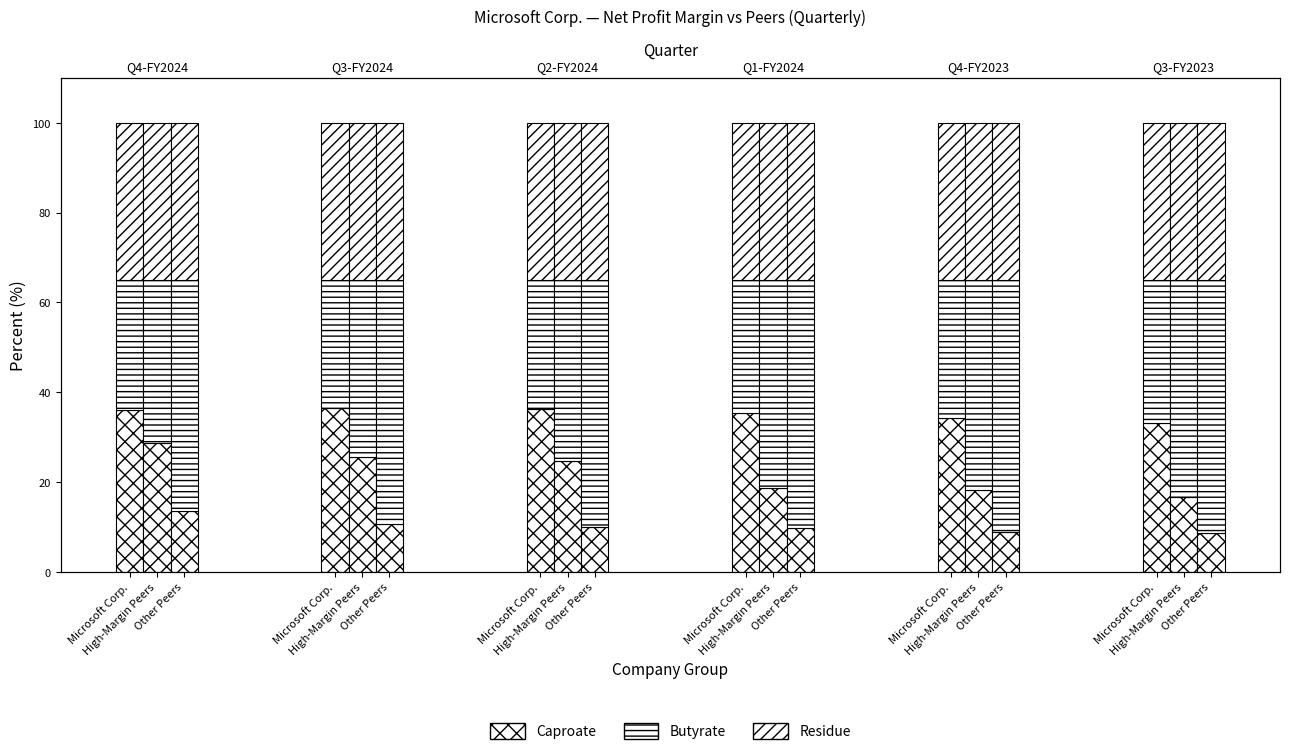

Reading right to left, list all the values displayed in this chart.

Caproate: Other Peers=8.6	High-Margin Peers=16.7	Microsoft Corp.=33.2	Other Peers=8.8	High-Margin Peers=18.1	Microsoft Corp.=34.2	Other Peers=9.8	High-Margin Peers=18.6	Microsoft Corp.=35.3	Other Peers=9.9	High-Margin Peers=24.6	Microsoft Corp.=36.3	Other Peers=10.7	High-Margin Peers=25.5	Microsoft Corp.=36.4	Other Peers=13.6	High-Margin Peers=28.7	Microsoft Corp.=36.0
Butyrate: Other Peers=56.4	High-Margin Peers=48.3	Microsoft Corp.=31.8	Other Peers=56.2	High-Margin Peers=46.9	Microsoft Corp.=30.9	Other Peers=55.2	High-Margin Peers=46.4	Microsoft Corp.=29.7	Other Peers=55.1	High-Margin Peers=40.4	Microsoft Corp.=28.7	Other Peers=54.3	High-Margin Peers=39.5	Microsoft Corp.=28.6	Other Peers=51.4	High-Margin Peers=36.3	Microsoft Corp.=29.0
Residue: Other Peers=35.0	High-Margin Peers=35.0	Microsoft Corp.=35.0	Other Peers=35.0	High-Margin Peers=35.0	Microsoft Corp.=35.0	Other Peers=35.0	High-Margin Peers=35.0	Microsoft Corp.=35.0	Other Peers=35.0	High-Margin Peers=35.0	Microsoft Corp.=35.0	Other Peers=35.0	High-Margin Peers=35.0	Microsoft Corp.=35.0	Other Peers=35.0	High-Margin Peers=35.0	Microsoft Corp.=35.0